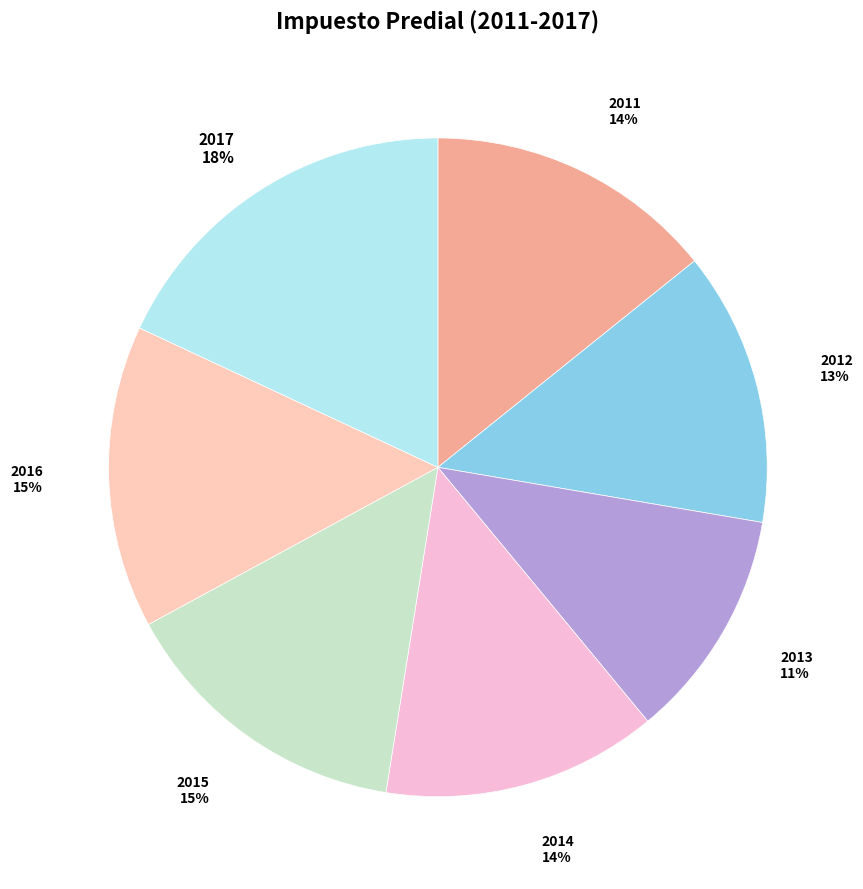

How many segments does this pie chart have?

7